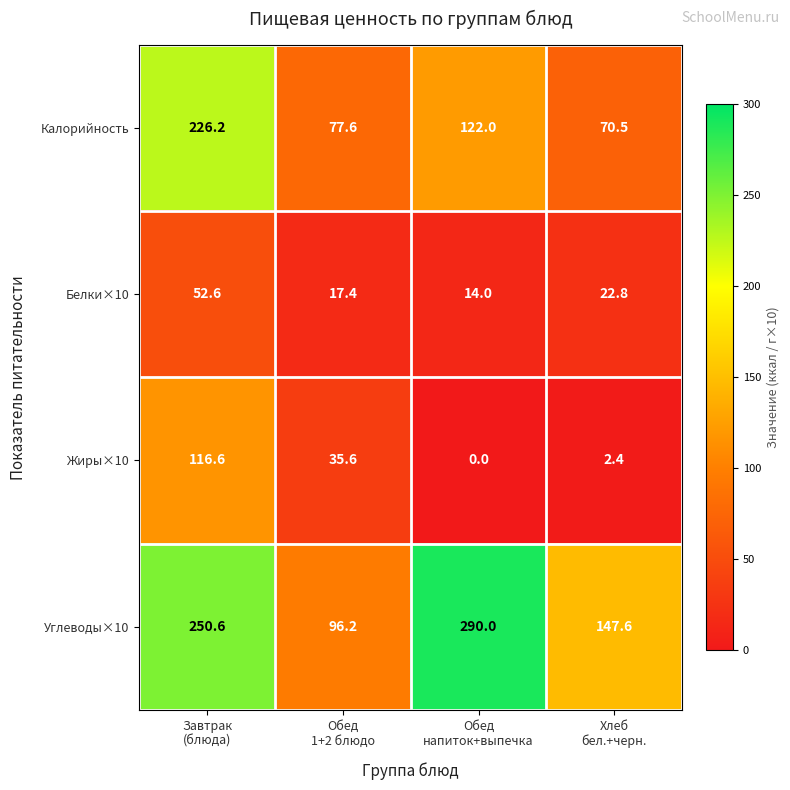

Rank the series by their maximum value, from lowest to highest.

Белки×10, Жиры×10, Калорийность, Углеводы×10